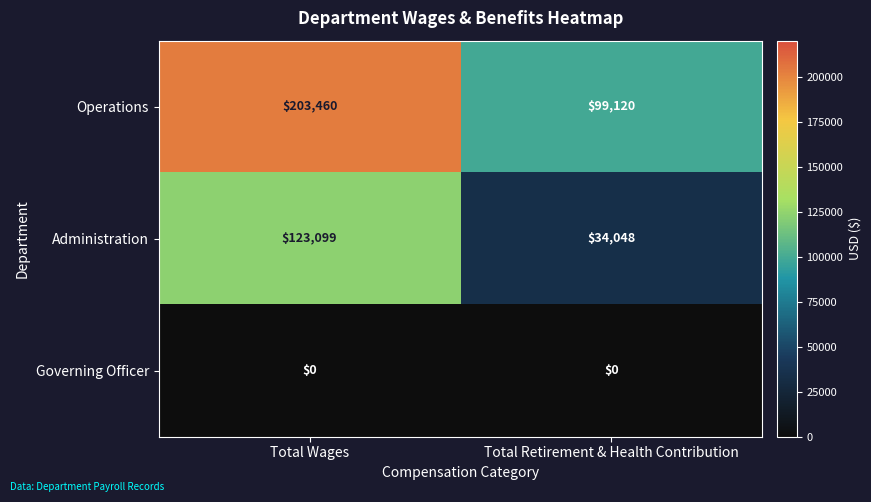

What is the sum of all Administration values?

157147